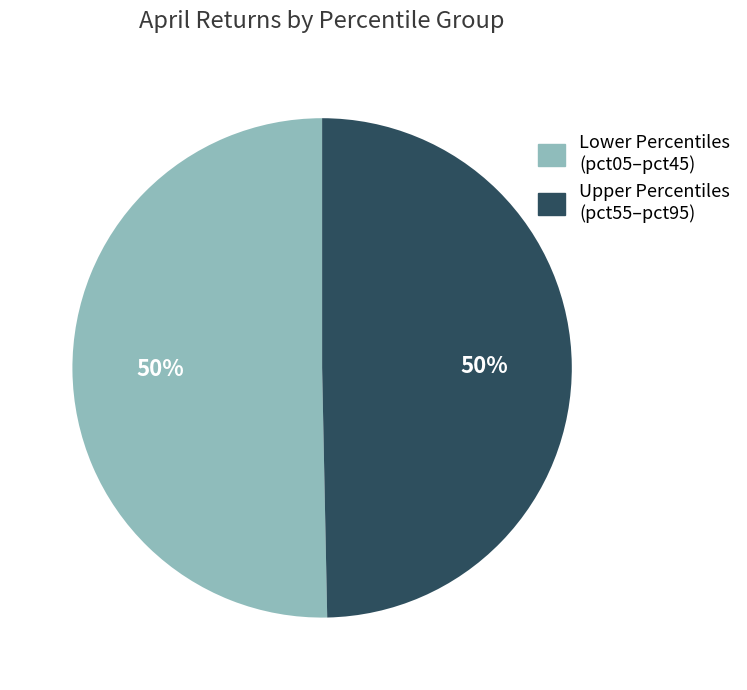

To the nearest percent, what is the average slice percentage?

50%